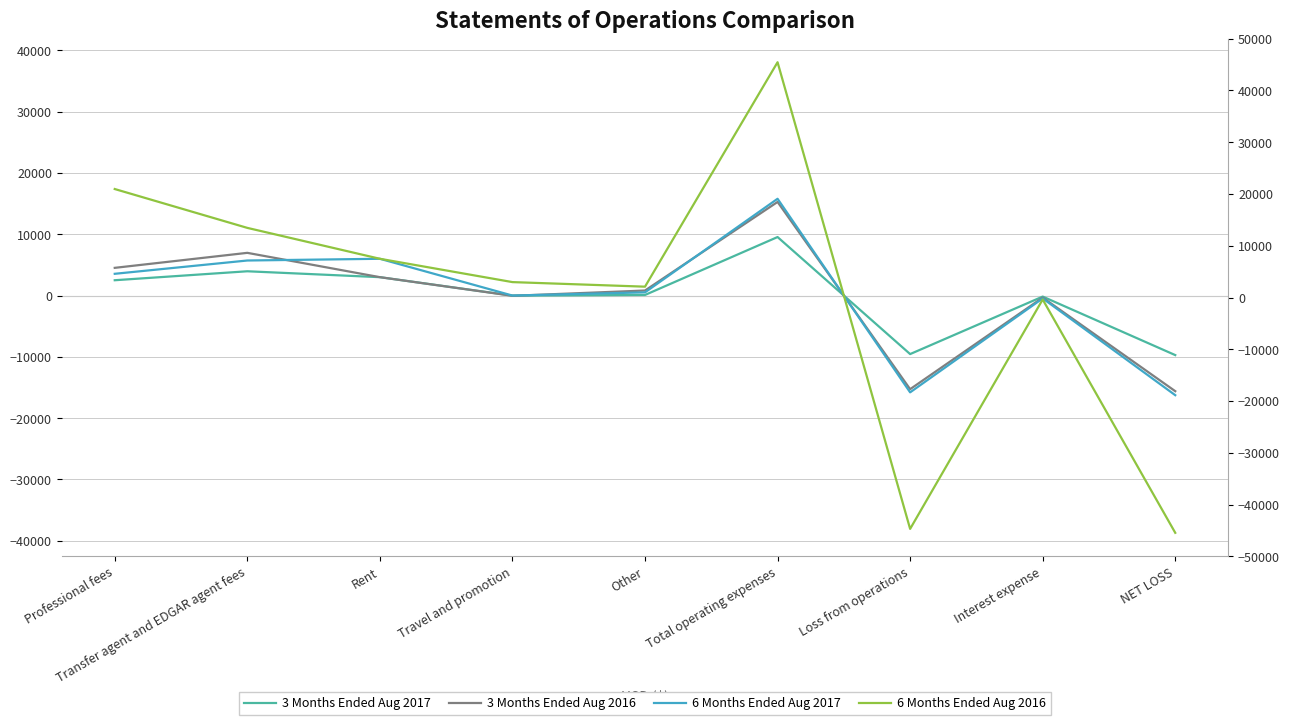

Is the value of 6 Months Ended Aug 2016 at Travel and promotion greater than the value of 6 Months Ended Aug 2017 at Loss from operations?

Yes